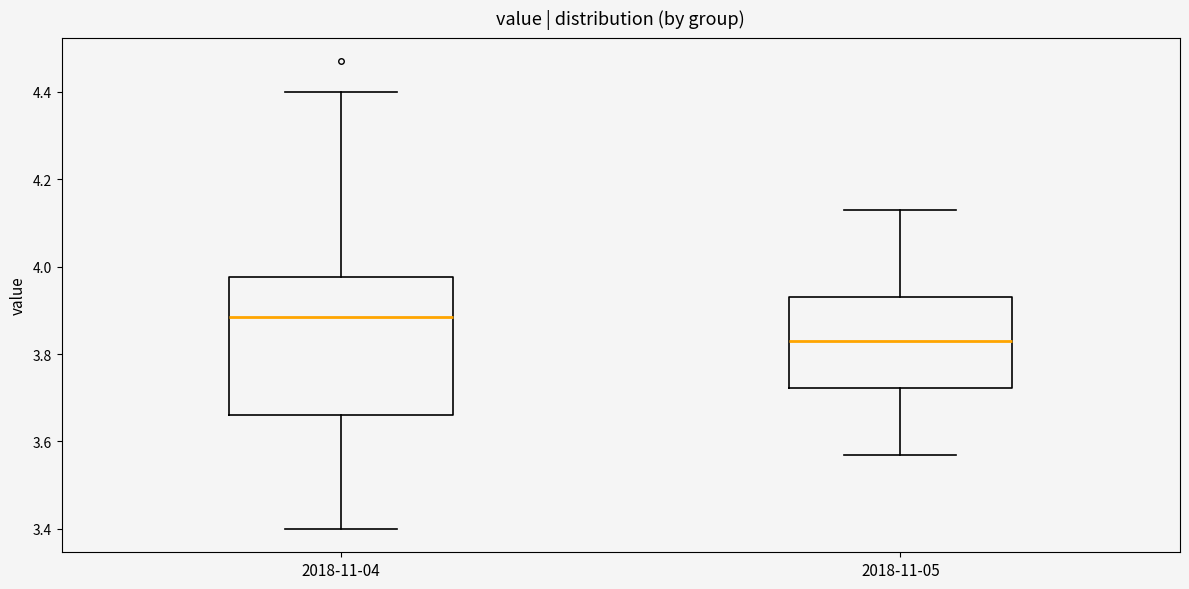

Reading left to right, read every box against the y-axis: the position of its median line, the range the box covers, and the ends of its whiskers. The values are not printed on the chart, so give them approximately, as read against the axis.

2018-11-04: median 3.88, box 3.66 to 3.98, whiskers 3.40 to 4.40
2018-11-05: median 3.84, box 3.72 to 3.94, whiskers 3.58 to 4.14